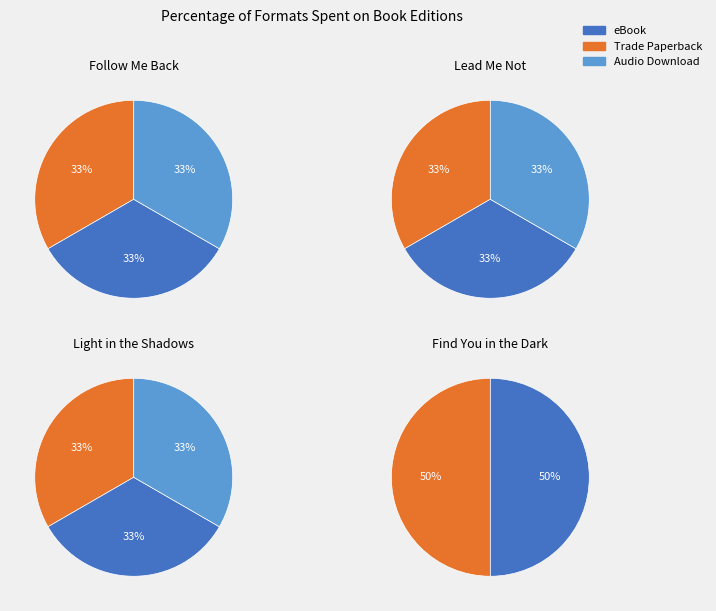

To the nearest percent, what is the average slice percentage?

33%